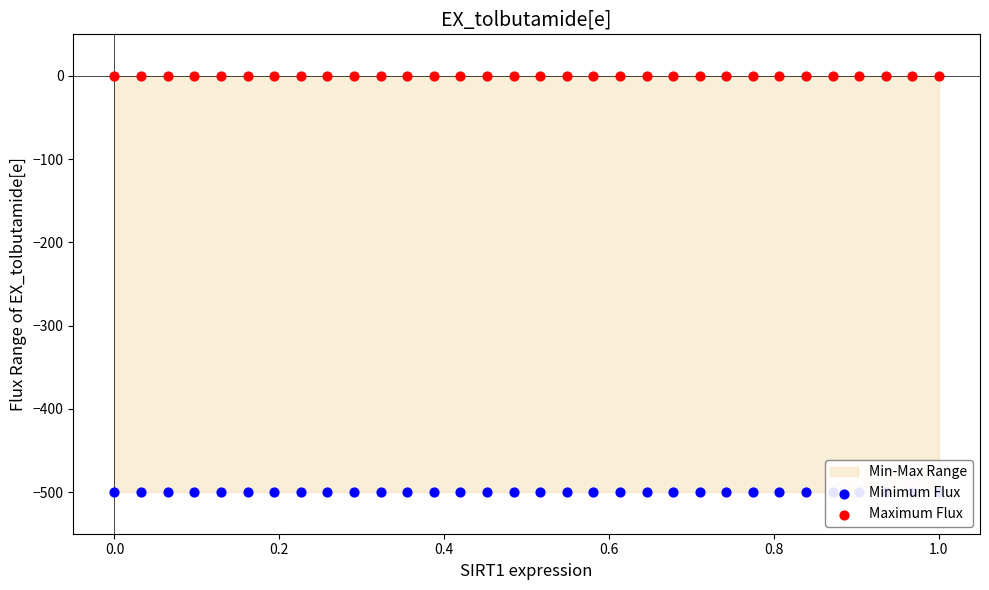

Which series has the largest Y range (max minus min)?

Minimum Flux